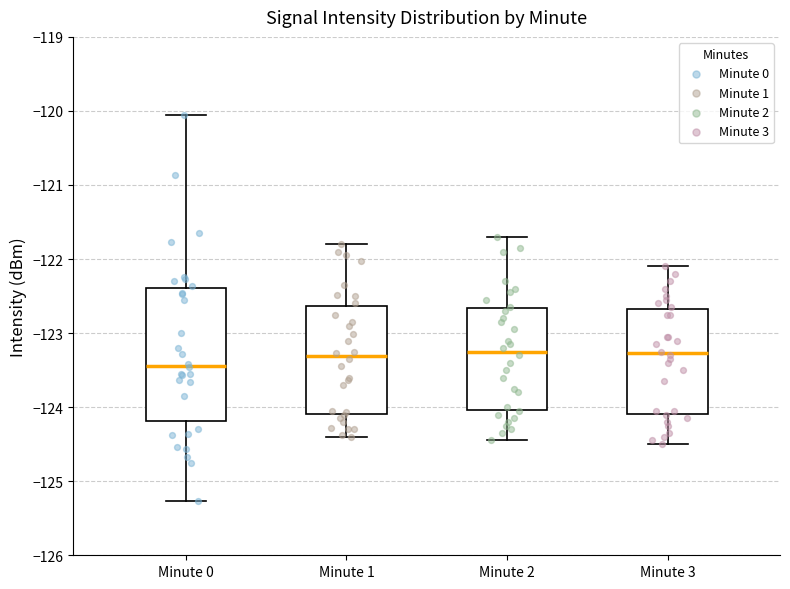

Which box is the tallest, from its lower edge to its upper edge?

Minute 0